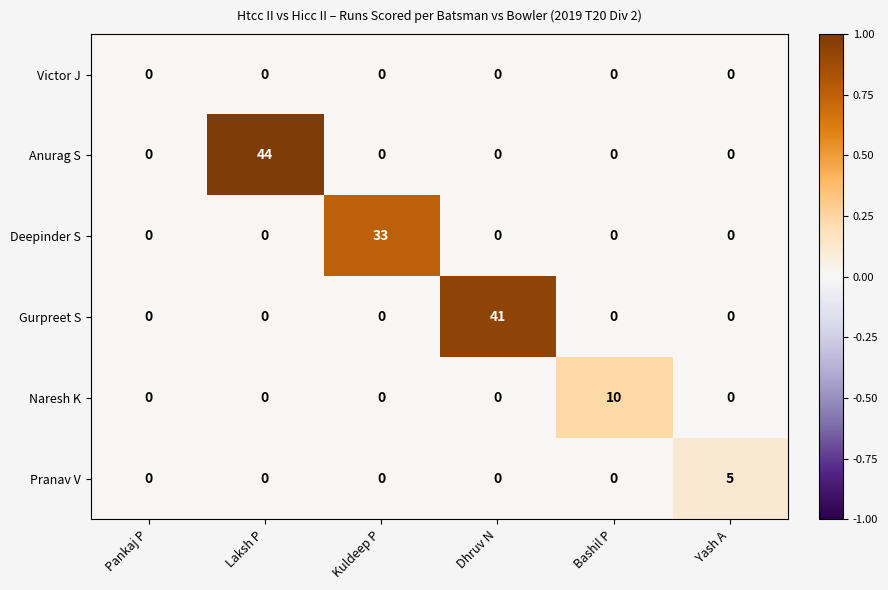

What is the spread (max minus min) of values at Laksh P?

44